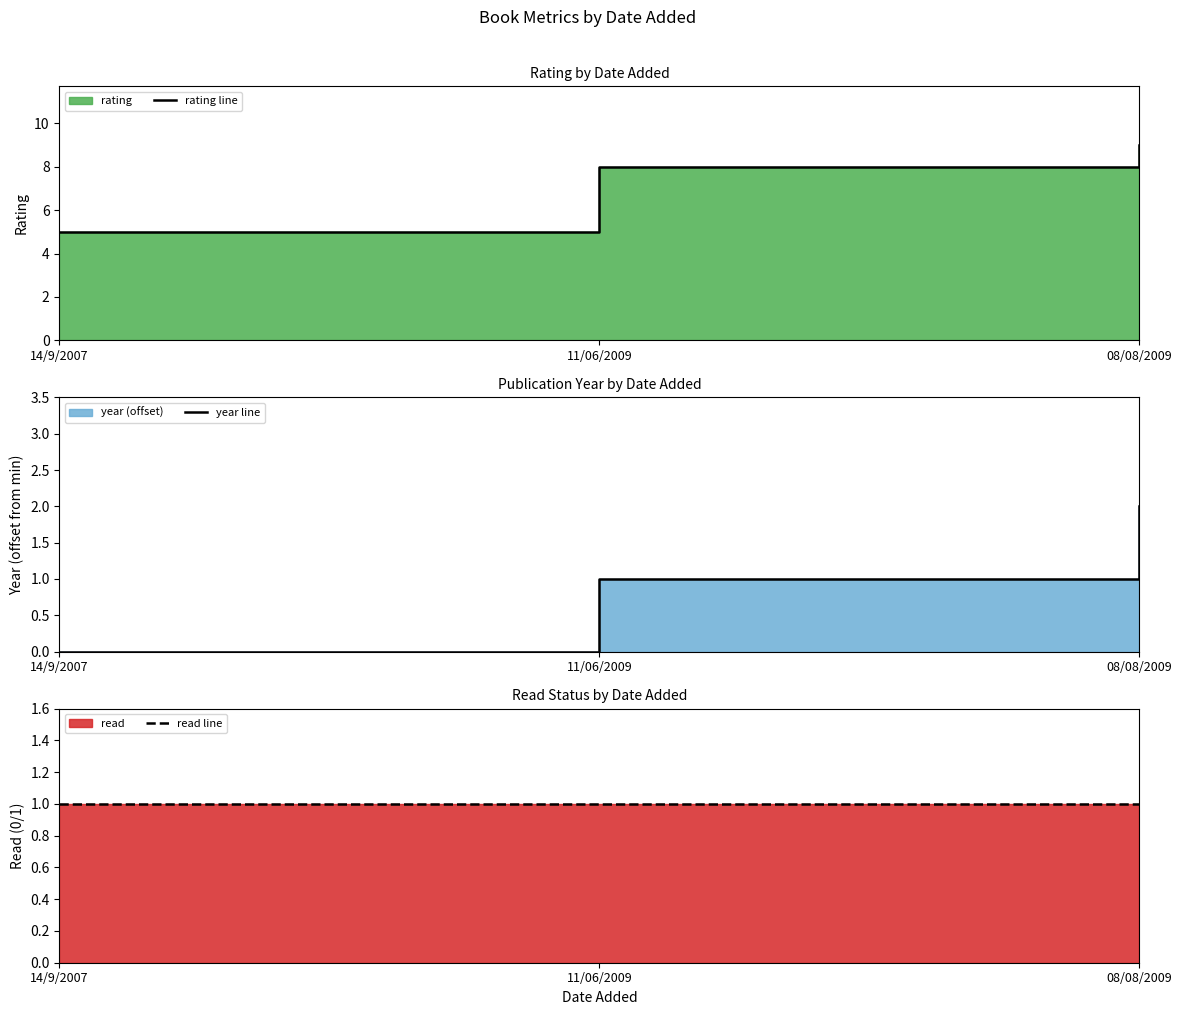

Which series has the widest spread of values?

rating line